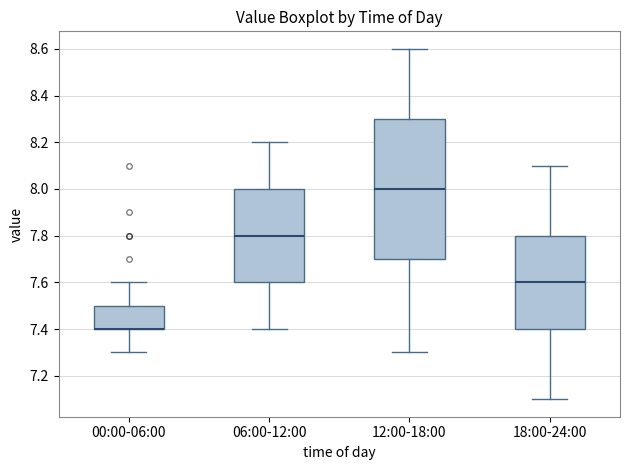

Comparing the boxes themselves (not the whiskers), which one is the tallest?

12:00-18:00